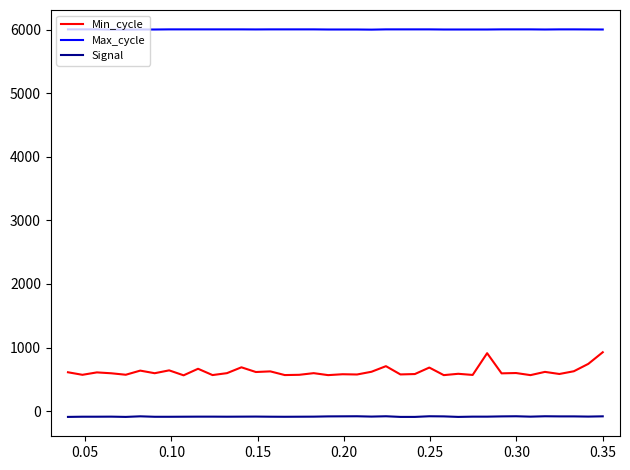

Which series has the largest total across all categories?

Max_cycle